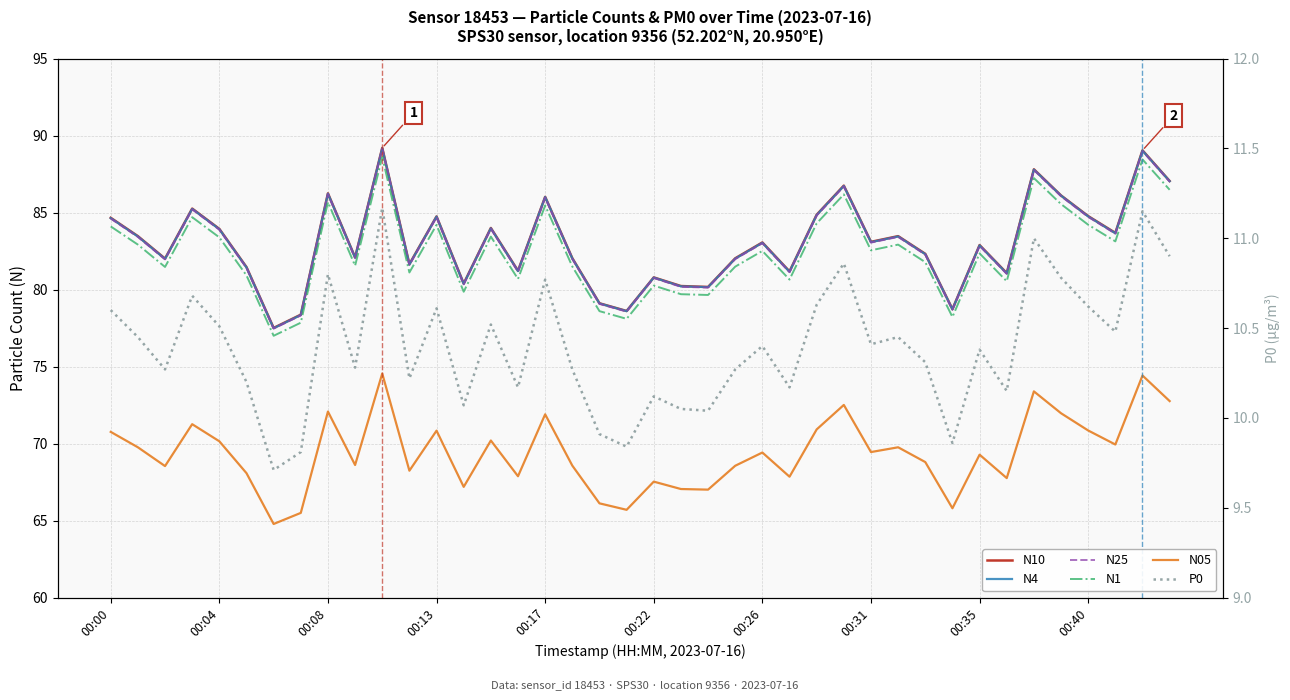

At which label is N25 closest to 83?

00:26